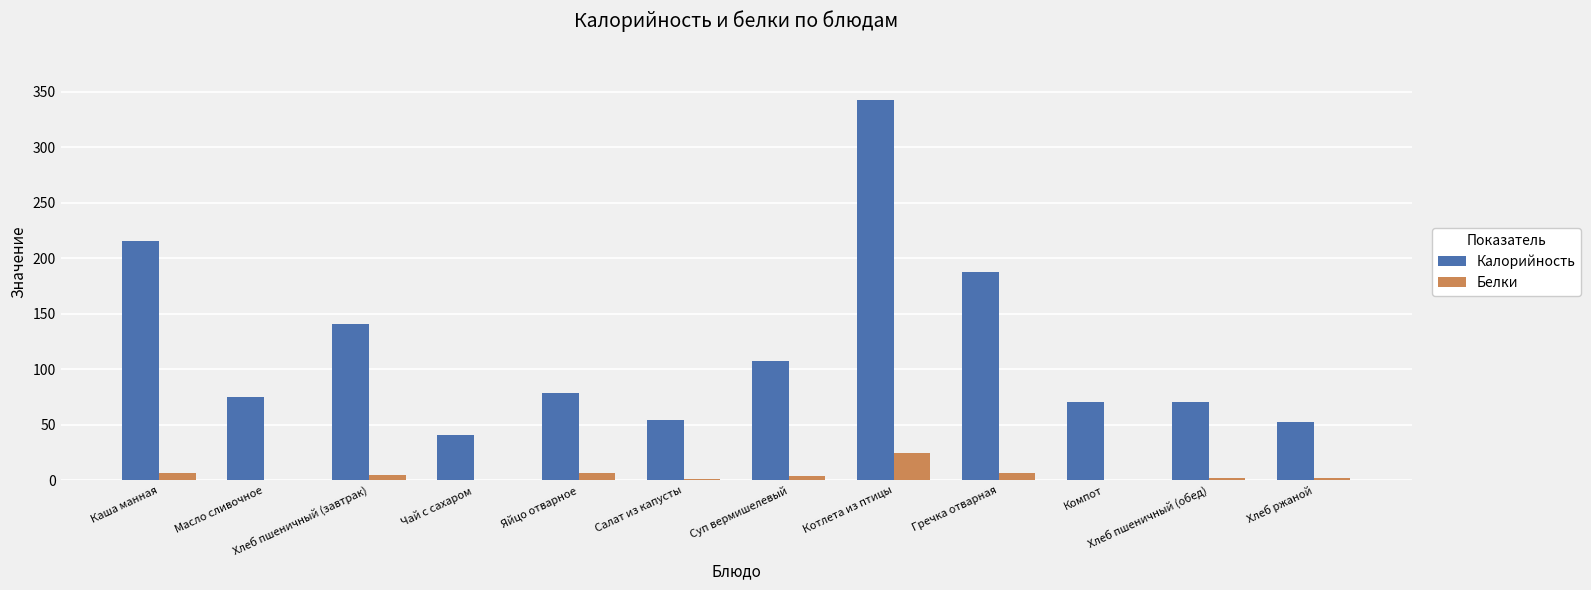

Which series has the largest total across all categories?

Калорийность